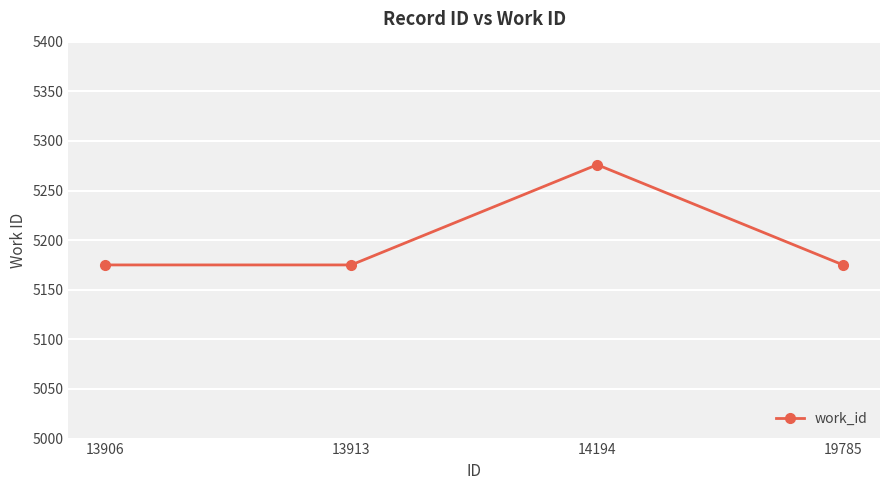

What is the sum of the values at 13906 and 13913?

10350